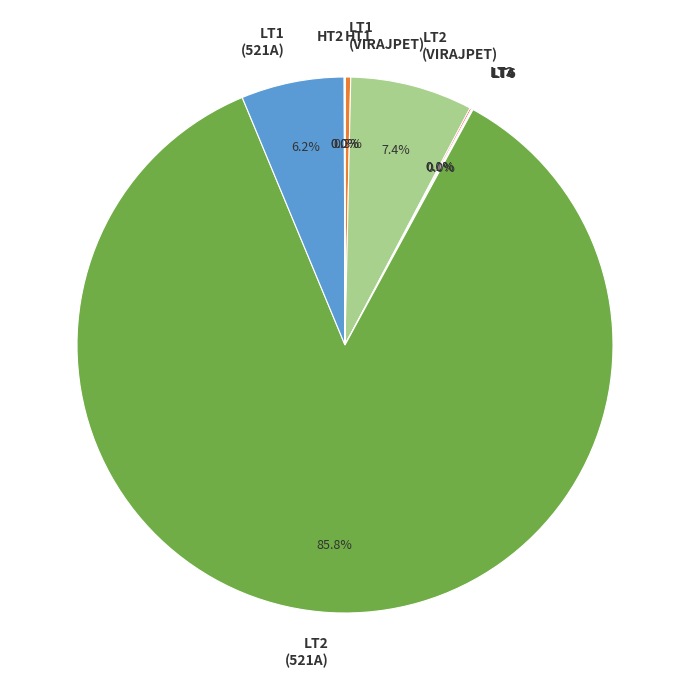

What is the largest slice in the pie chart?

LT2 (521A)